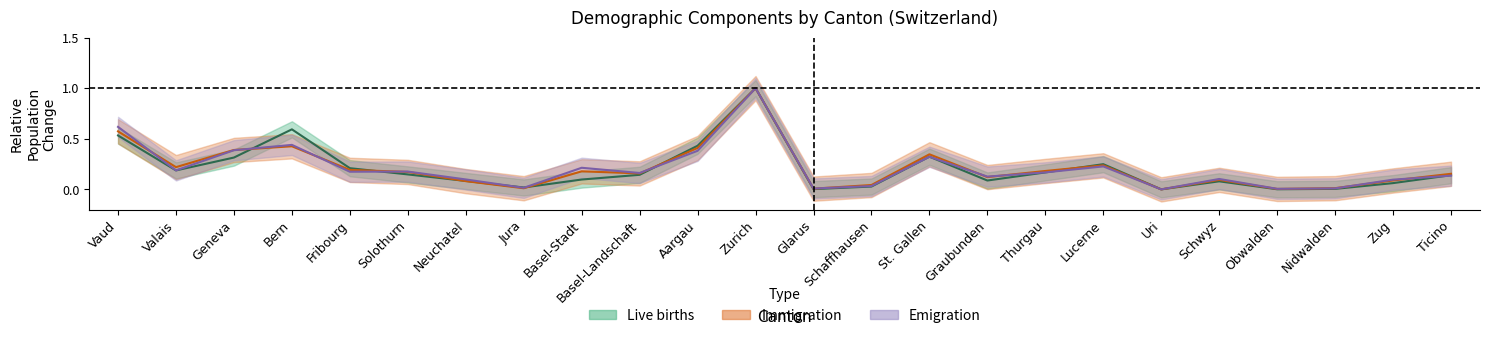

What is the sum of all Immigration values?

5.1